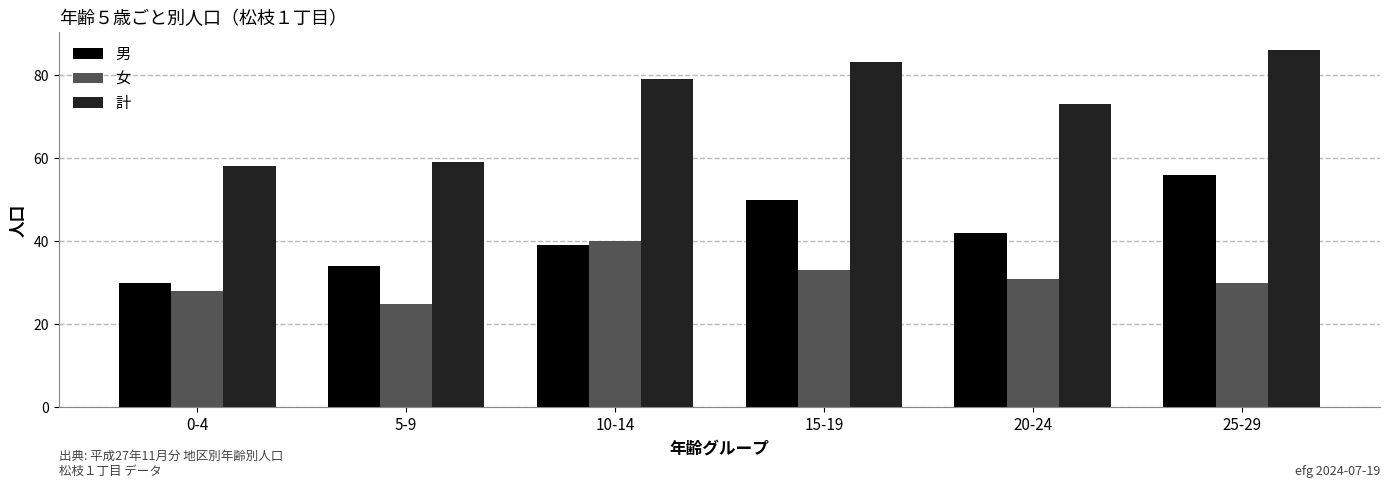

Reading right to left, what are all the values shown in this chart?

男: 25-29=56	20-24=42	15-19=50	10-14=39	5-9=34	0-4=30
女: 25-29=30	20-24=31	15-19=33	10-14=40	5-9=25	0-4=28
計: 25-29=86	20-24=73	15-19=83	10-14=79	5-9=59	0-4=58